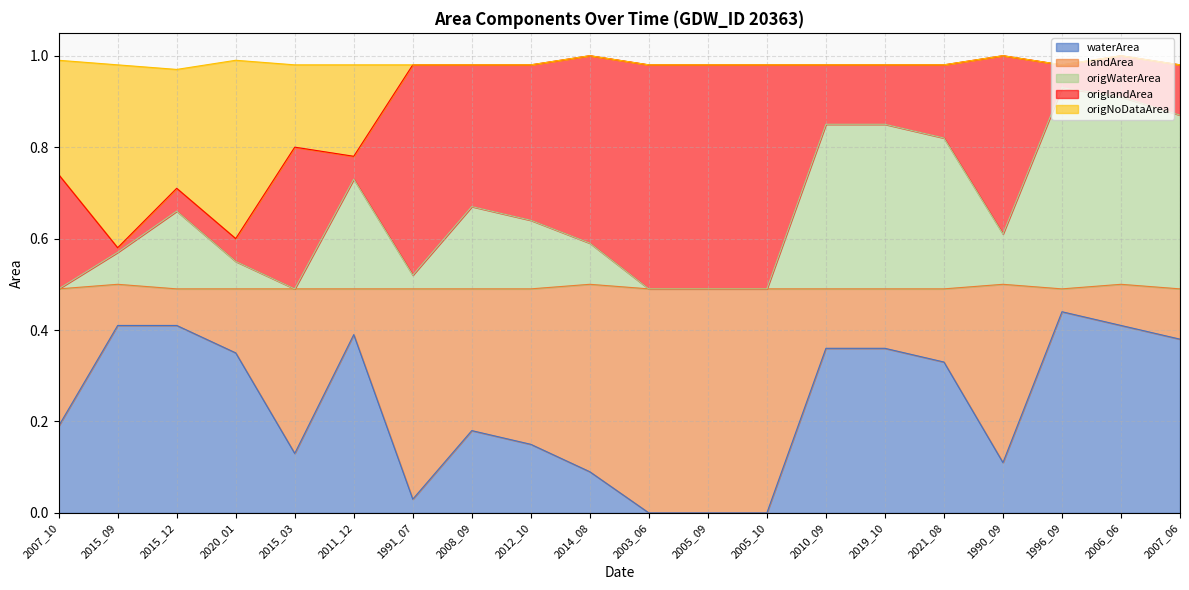

At how many categories does at least one series exceed 0?

20